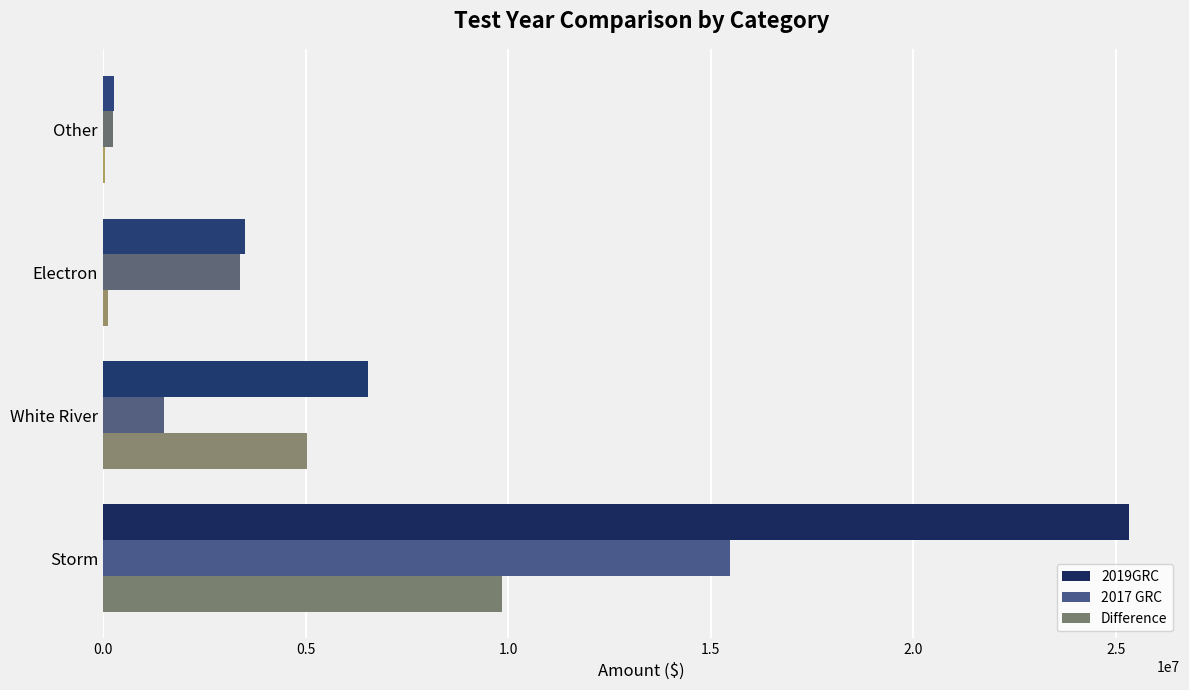

What is the label of the 1st bar from the left?

Storm